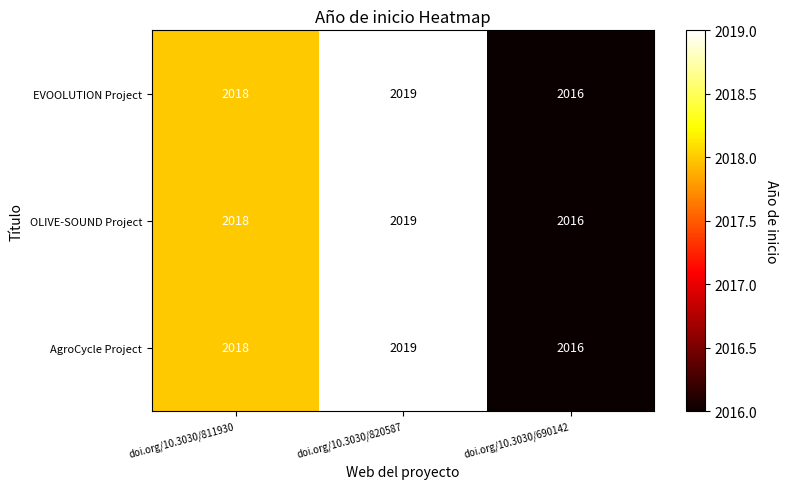

What is the average value of the EVOOLUTION Project series?

2018